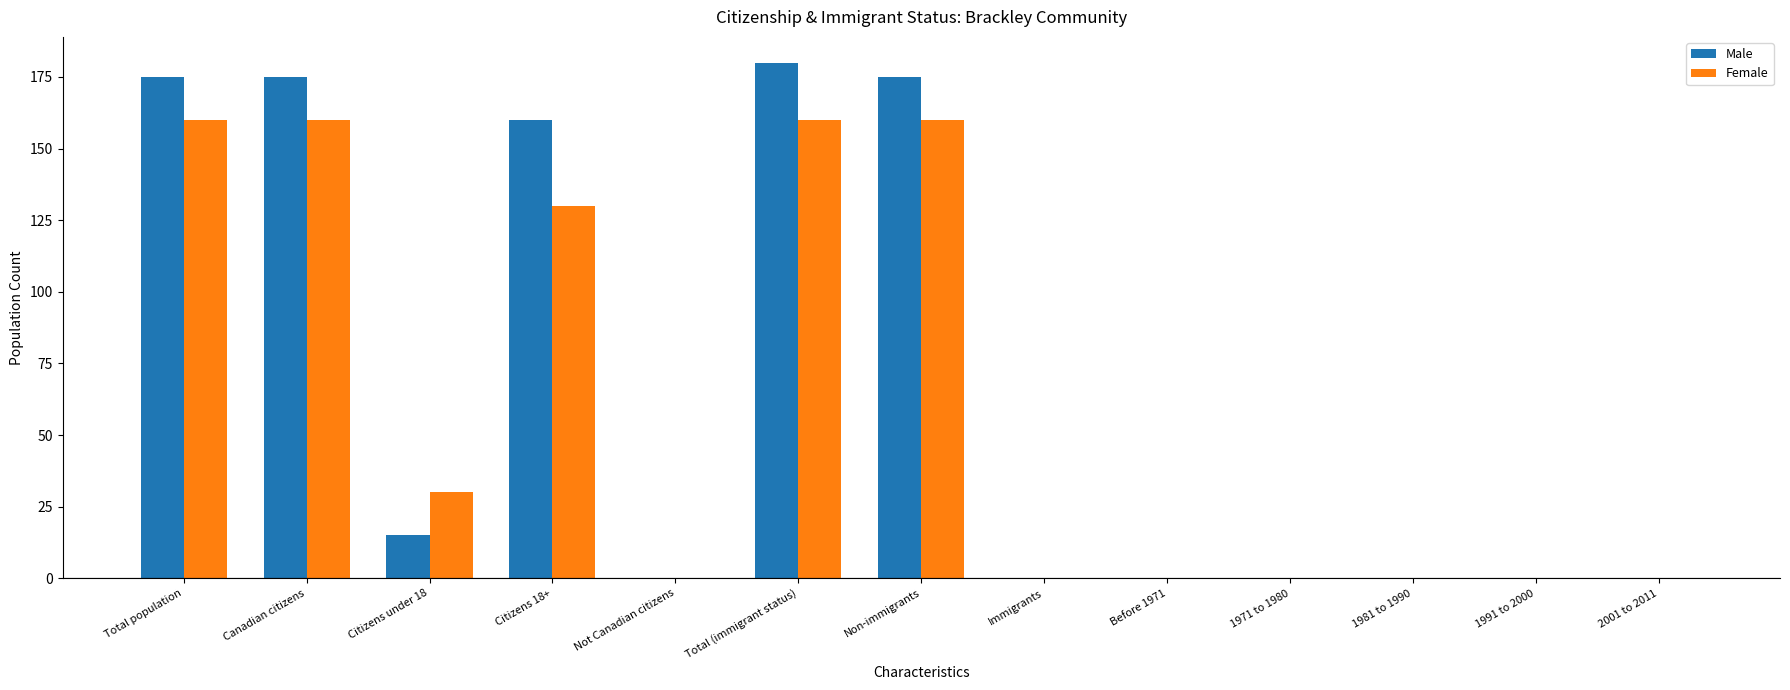

What is the difference between the Male values at Canadian citizens and 1981 to 1990?

175